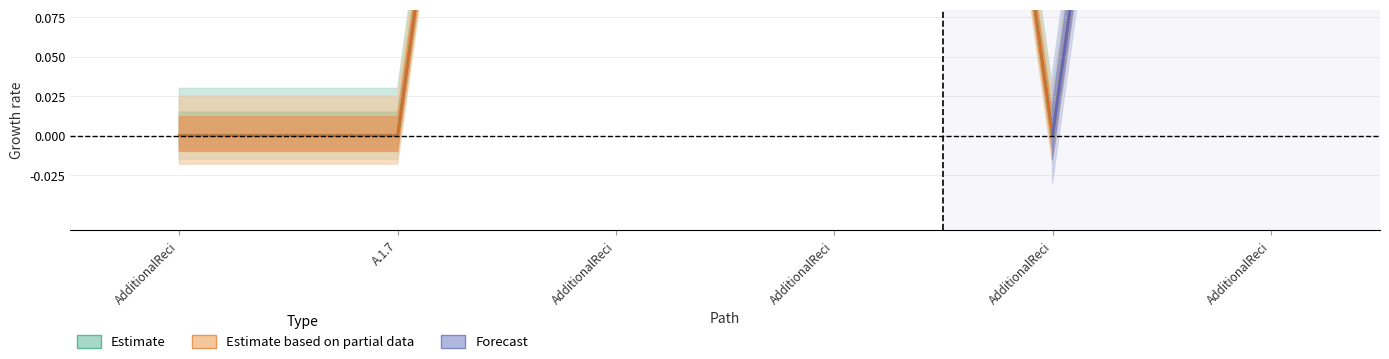

The value of Base Min at AdditionalReci is 0. True or false?

False